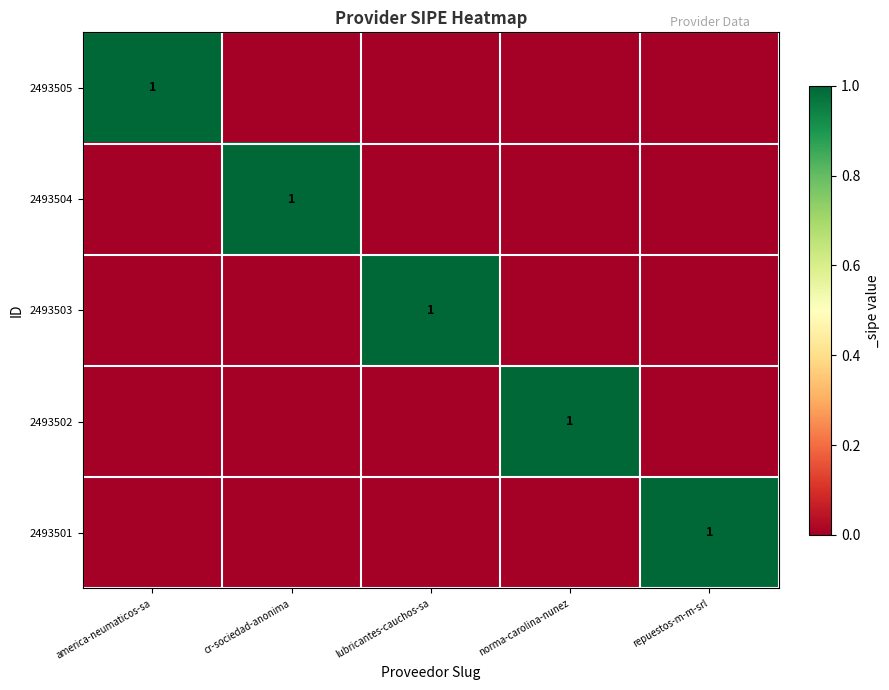

The value of 2493501 at repuestos-m-m-srl is 0. True or false?

False